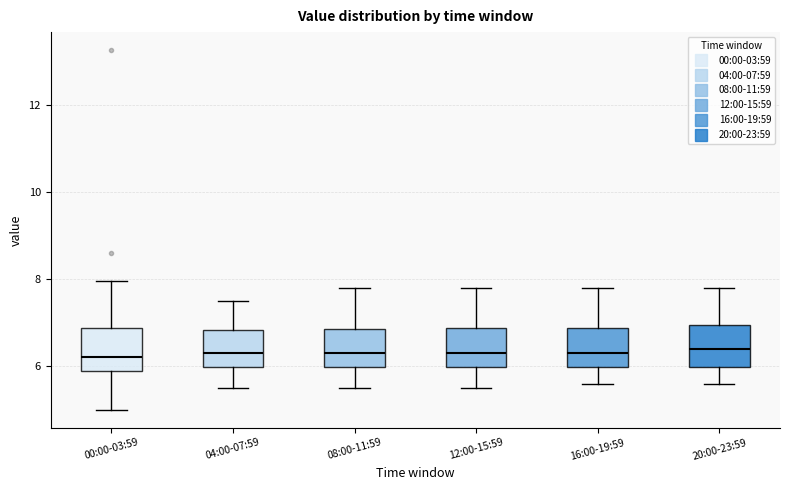

Reading left to right, transcribe this box plot: for each box, give where its median line is, the range the box spans, and where its two whiskers end, as read against the y-axis. The values are not printed on the chart, so give them approximately, as read against the axis.

00:00-03:59: median 6.2, box 6.0 to 6.8, whiskers 5.0 to 8.0
04:00-07:59: median 6.4, box 6.0 to 6.8, whiskers 5.6 to 7.6
08:00-11:59: median 6.4, box 6.0 to 6.8, whiskers 5.6 to 7.8
12:00-15:59: median 6.4, box 6.0 to 6.8, whiskers 5.6 to 7.8
16:00-19:59: median 6.4, box 6.0 to 6.8, whiskers 5.6 to 7.8
20:00-23:59: median 6.4, box 6.0 to 7.0, whiskers 5.6 to 7.8